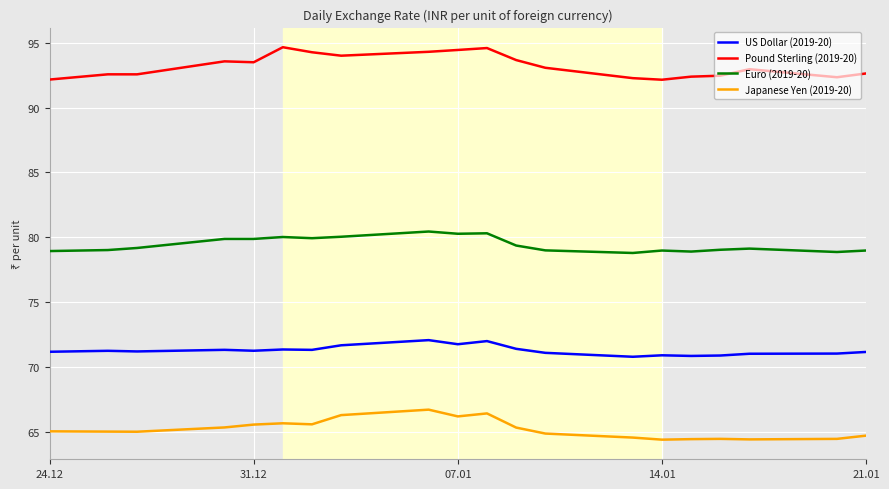

True or false: Japanese Yen (2019-20) and US Dollar (2019-20) cross at least once.

False